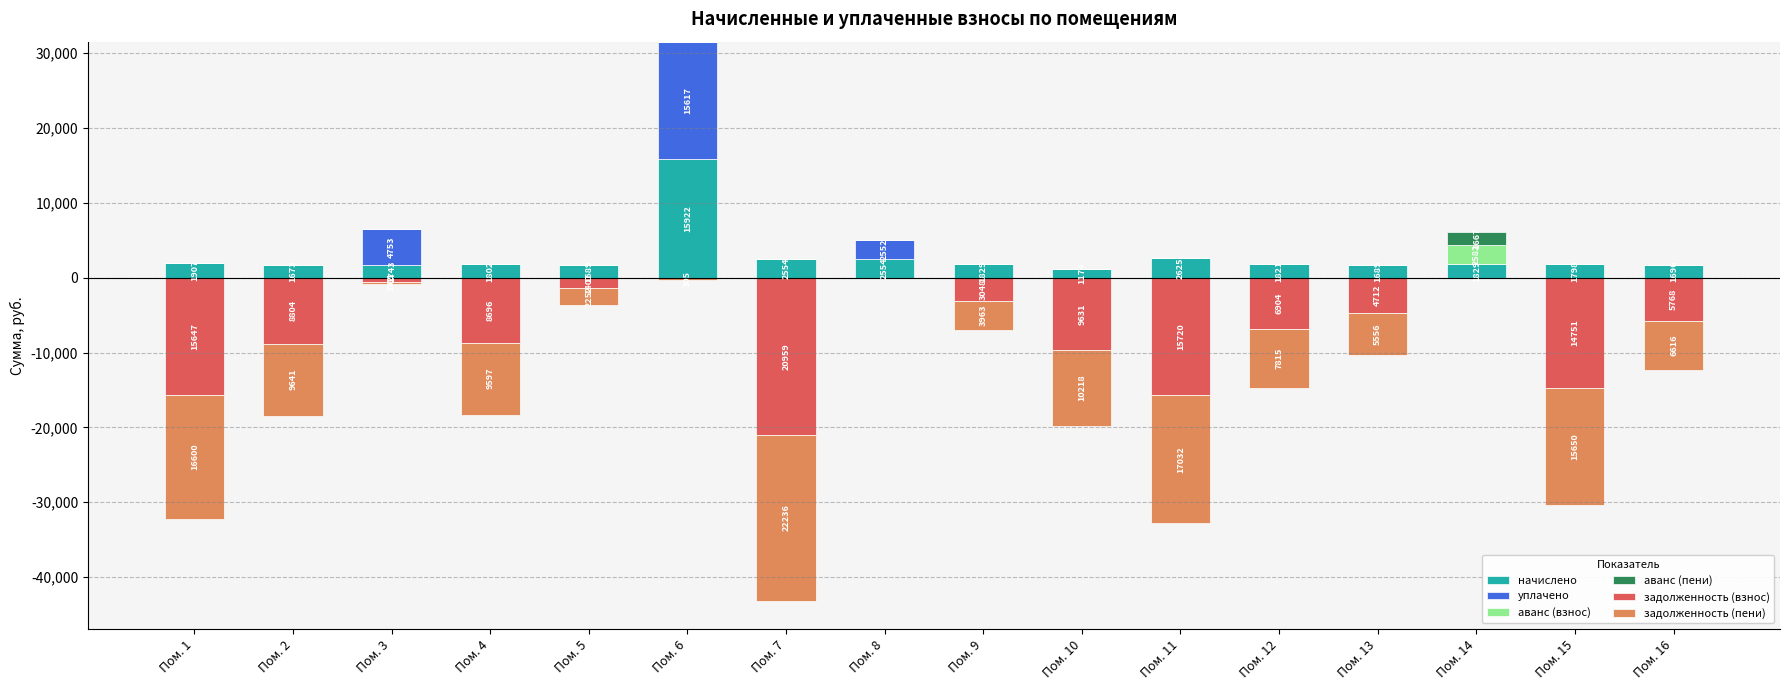

At which category is the sum across all series the highest?

Пом. 6